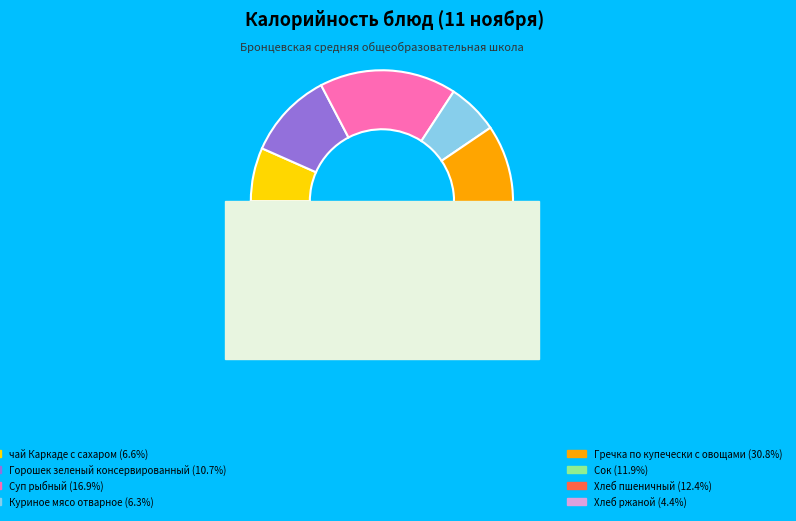

Rank the categories by value from lowest to highest.

Хлеб ржаной, Куриное мясо отварное, чай Каркаде с сахаром, Горошек зеленый консервированный, Сок, Хлеб пшеничный, Суп рыбный, Гречка по купечески с овощами